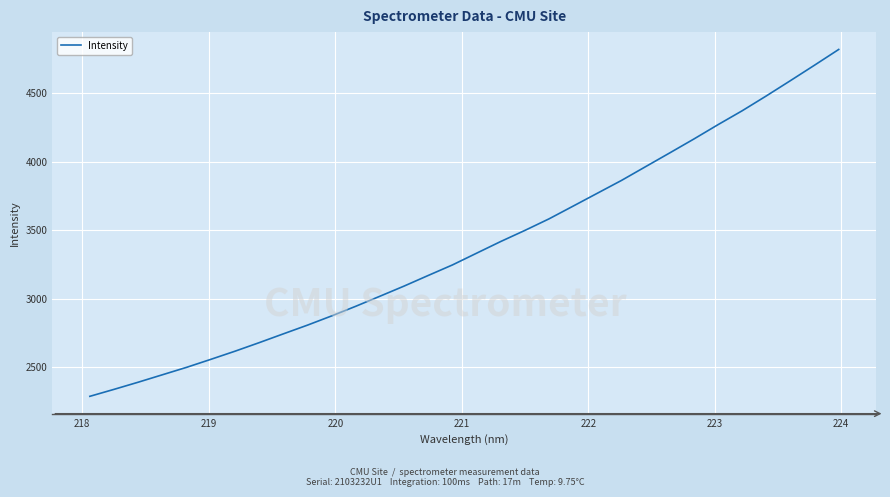

What is the maximum value shown in the chart?

4821.6